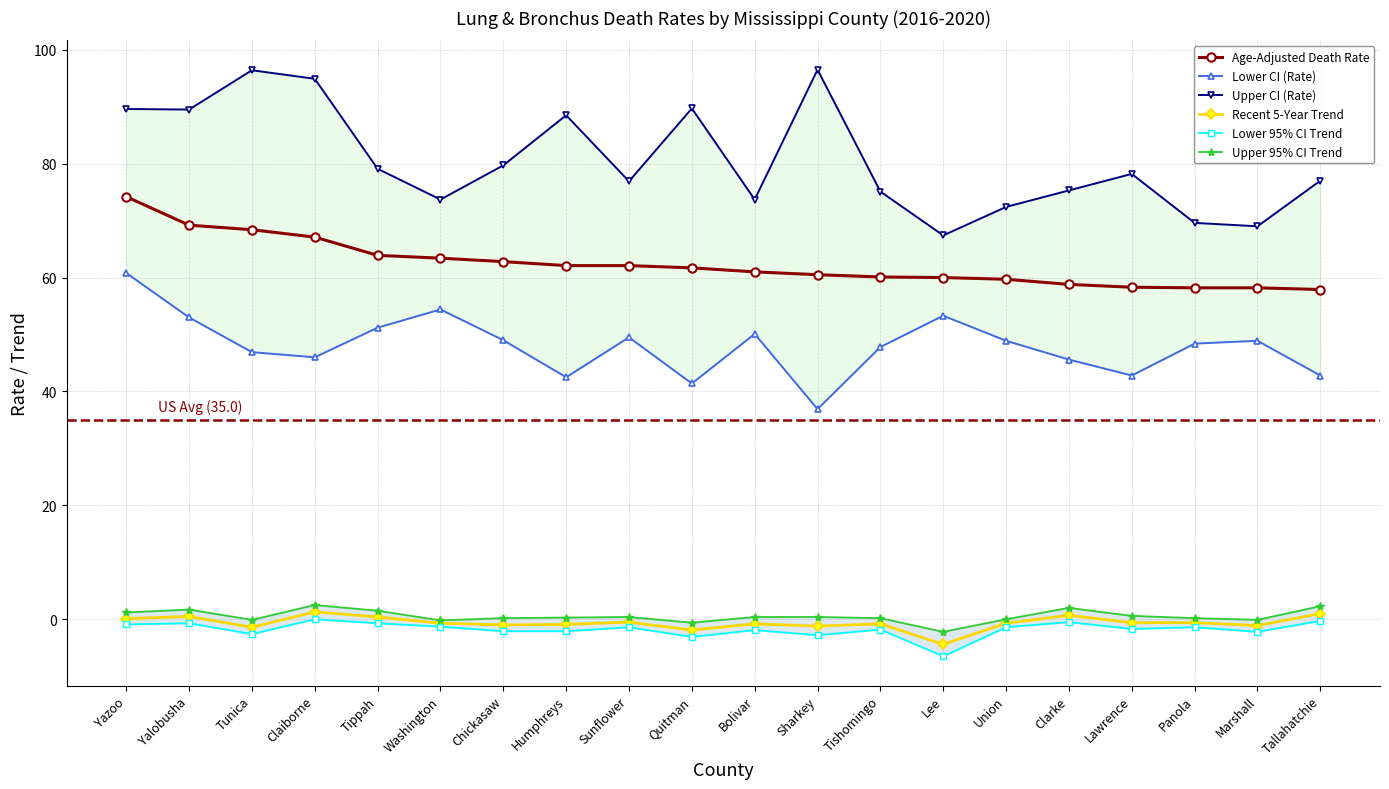

At how many categories does at least one series exceed 34?

20